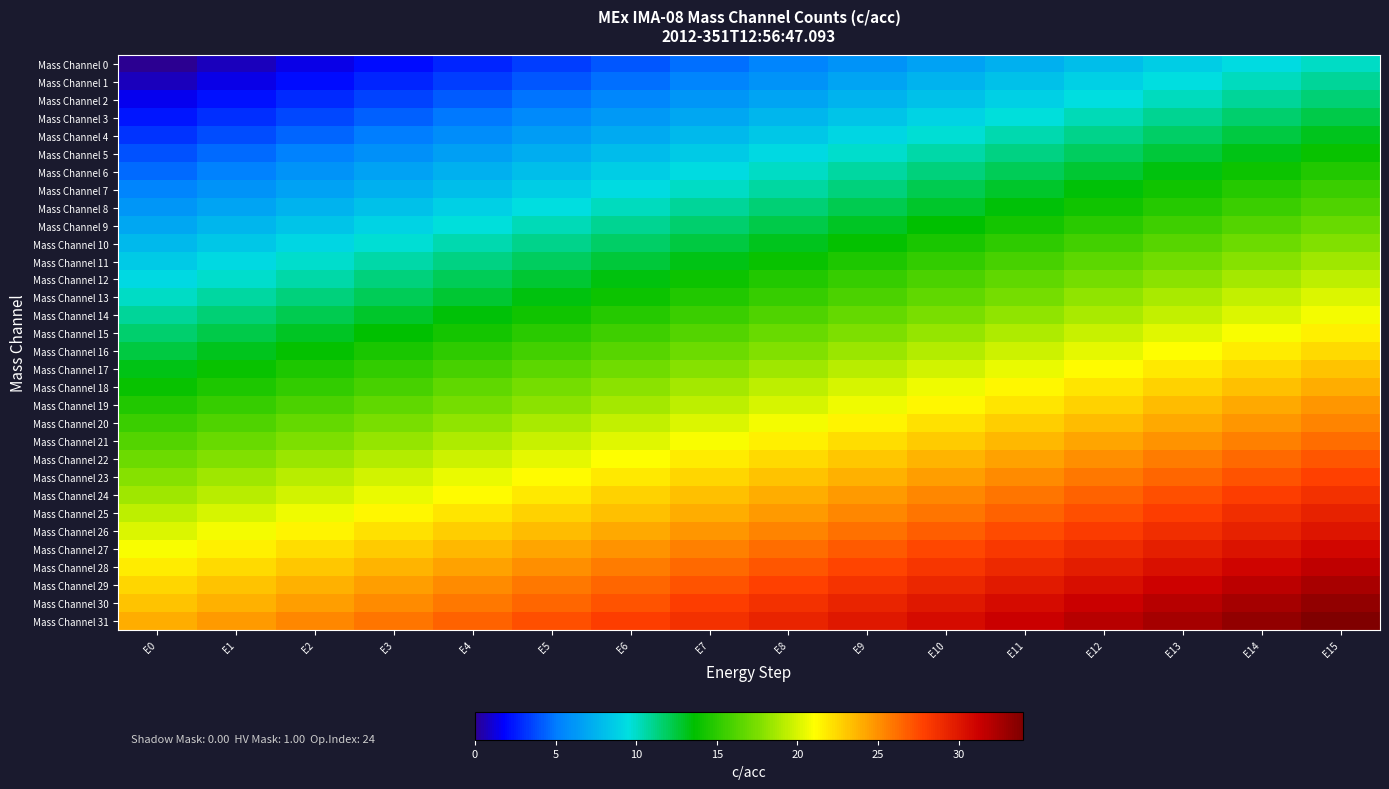

Reading left to right, transcribe all the data shown in this chart.

Mass Channel 0: E0=0.0	E1=0.7	E2=1.3	E3=2.0	E4=2.7	E5=3.3	E6=4.0	E7=4.7	E8=5.3	E9=6.0	E10=6.7	E11=7.3	E12=8.0	E13=8.7	E14=9.3	E15=10.0
Mass Channel 1: E0=0.8	E1=1.4	E2=2.1	E3=2.8	E4=3.4	E5=4.1	E6=4.8	E7=5.4	E8=6.1	E9=6.8	E10=7.4	E11=8.1	E12=8.8	E13=9.4	E14=10.1	E15=10.8
Mass Channel 2: E0=1.5	E1=2.2	E2=2.9	E3=3.5	E4=4.2	E5=4.9	E6=5.5	E7=6.2	E8=6.9	E9=7.5	E10=8.2	E11=8.9	E12=9.5	E13=10.2	E14=10.9	E15=11.5
Mass Channel 3: E0=2.3	E1=3.0	E2=3.7	E3=4.3	E4=5.0	E5=5.7	E6=6.3	E7=7.0	E8=7.7	E9=8.3	E10=9.0	E11=9.7	E12=10.3	E13=11.0	E14=11.7	E15=12.3
Mass Channel 4: E0=3.1	E1=3.8	E2=4.4	E3=5.1	E4=5.8	E5=6.4	E6=7.1	E7=7.8	E8=8.4	E9=9.1	E10=9.8	E11=10.4	E12=11.1	E13=11.8	E14=12.4	E15=13.1
Mass Channel 5: E0=3.9	E1=4.5	E2=5.2	E3=5.9	E4=6.5	E5=7.2	E6=7.9	E7=8.5	E8=9.2	E9=9.9	E10=10.5	E11=11.2	E12=11.9	E13=12.5	E14=13.2	E15=13.9
Mass Channel 6: E0=4.6	E1=5.3	E2=6.0	E3=6.6	E4=7.3	E5=8.0	E6=8.6	E7=9.3	E8=10.0	E9=10.6	E10=11.3	E11=12.0	E12=12.6	E13=13.3	E14=14.0	E15=14.6
Mass Channel 7: E0=5.4	E1=6.1	E2=6.8	E3=7.4	E4=8.1	E5=8.8	E6=9.4	E7=10.1	E8=10.8	E9=11.4	E10=12.1	E11=12.8	E12=13.4	E13=14.1	E14=14.8	E15=15.4
Mass Channel 8: E0=6.2	E1=6.9	E2=7.5	E3=8.2	E4=8.9	E5=9.5	E6=10.2	E7=10.9	E8=11.5	E9=12.2	E10=12.9	E11=13.5	E12=14.2	E13=14.9	E14=15.5	E15=16.2
Mass Channel 9: E0=7.0	E1=7.6	E2=8.3	E3=9.0	E4=9.6	E5=10.3	E6=11.0	E7=11.6	E8=12.3	E9=13.0	E10=13.6	E11=14.3	E12=15.0	E13=15.6	E14=16.3	E15=17.0
Mass Channel 10: E0=7.7	E1=8.4	E2=9.1	E3=9.7	E4=10.4	E5=11.1	E6=11.7	E7=12.4	E8=13.1	E9=13.7	E10=14.4	E11=15.1	E12=15.7	E13=16.4	E14=17.1	E15=17.7
Mass Channel 11: E0=8.5	E1=9.2	E2=9.8	E3=10.5	E4=11.2	E5=11.8	E6=12.5	E7=13.2	E8=13.8	E9=14.5	E10=15.2	E11=15.8	E12=16.5	E13=17.2	E14=17.8	E15=18.5
Mass Channel 12: E0=9.3	E1=10.0	E2=10.6	E3=11.3	E4=12.0	E5=12.6	E6=13.3	E7=14.0	E8=14.6	E9=15.3	E10=16.0	E11=16.6	E12=17.3	E13=18.0	E14=18.6	E15=19.3
Mass Channel 13: E0=10.1	E1=10.7	E2=11.4	E3=12.1	E4=12.7	E5=13.4	E6=14.1	E7=14.7	E8=15.4	E9=16.1	E10=16.7	E11=17.4	E12=18.1	E13=18.7	E14=19.4	E15=20.1
Mass Channel 14: E0=10.8	E1=11.5	E2=12.2	E3=12.8	E4=13.5	E5=14.2	E6=14.8	E7=15.5	E8=16.2	E9=16.8	E10=17.5	E11=18.2	E12=18.8	E13=19.5	E14=20.2	E15=20.8
Mass Channel 15: E0=11.6	E1=12.3	E2=12.9	E3=13.6	E4=14.3	E5=14.9	E6=15.6	E7=16.3	E8=16.9	E9=17.6	E10=18.3	E11=18.9	E12=19.6	E13=20.3	E14=20.9	E15=21.6
Mass Channel 16: E0=12.4	E1=13.1	E2=13.7	E3=14.4	E4=15.1	E5=15.7	E6=16.4	E7=17.1	E8=17.7	E9=18.4	E10=19.1	E11=19.7	E12=20.4	E13=21.1	E14=21.7	E15=22.4
Mass Channel 17: E0=13.2	E1=13.8	E2=14.5	E3=15.2	E4=15.8	E5=16.5	E6=17.2	E7=17.8	E8=18.5	E9=19.2	E10=19.8	E11=20.5	E12=21.2	E13=21.8	E14=22.5	E15=23.2
Mass Channel 18: E0=13.9	E1=14.6	E2=15.3	E3=15.9	E4=16.6	E5=17.3	E6=17.9	E7=18.6	E8=19.3	E9=19.9	E10=20.6	E11=21.3	E12=21.9	E13=22.6	E14=23.3	E15=23.9
Mass Channel 19: E0=14.7	E1=15.4	E2=16.0	E3=16.7	E4=17.4	E5=18.0	E6=18.7	E7=19.4	E8=20.0	E9=20.7	E10=21.4	E11=22.0	E12=22.7	E13=23.4	E14=24.0	E15=24.7
Mass Channel 20: E0=15.5	E1=16.2	E2=16.8	E3=17.5	E4=18.2	E5=18.8	E6=19.5	E7=20.2	E8=20.8	E9=21.5	E10=22.2	E11=22.8	E12=23.5	E13=24.2	E14=24.8	E15=25.5
Mass Channel 21: E0=16.3	E1=16.9	E2=17.6	E3=18.3	E4=18.9	E5=19.6	E6=20.3	E7=20.9	E8=21.6	E9=22.3	E10=22.9	E11=23.6	E12=24.3	E13=24.9	E14=25.6	E15=26.3
Mass Channel 22: E0=17.0	E1=17.7	E2=18.4	E3=19.0	E4=19.7	E5=20.4	E6=21.0	E7=21.7	E8=22.4	E9=23.0	E10=23.7	E11=24.4	E12=25.0	E13=25.7	E14=26.4	E15=27.0
Mass Channel 23: E0=17.8	E1=18.5	E2=19.1	E3=19.8	E4=20.5	E5=21.1	E6=21.8	E7=22.5	E8=23.1	E9=23.8	E10=24.5	E11=25.1	E12=25.8	E13=26.5	E14=27.1	E15=27.8
Mass Channel 24: E0=18.6	E1=19.2	E2=19.9	E3=20.6	E4=21.2	E5=21.9	E6=22.6	E7=23.2	E8=23.9	E9=24.6	E10=25.2	E11=25.9	E12=26.6	E13=27.2	E14=27.9	E15=28.6
Mass Channel 25: E0=19.4	E1=20.0	E2=20.7	E3=21.4	E4=22.0	E5=22.7	E6=23.4	E7=24.0	E8=24.7	E9=25.4	E10=26.0	E11=26.7	E12=27.4	E13=28.0	E14=28.7	E15=29.4
Mass Channel 26: E0=20.1	E1=20.8	E2=21.5	E3=22.1	E4=22.8	E5=23.5	E6=24.1	E7=24.8	E8=25.5	E9=26.1	E10=26.8	E11=27.5	E12=28.1	E13=28.8	E14=29.5	E15=30.1
Mass Channel 27: E0=20.9	E1=21.6	E2=22.2	E3=22.9	E4=23.6	E5=24.2	E6=24.9	E7=25.6	E8=26.2	E9=26.9	E10=27.6	E11=28.2	E12=28.9	E13=29.6	E14=30.2	E15=30.9
Mass Channel 28: E0=21.7	E1=22.3	E2=23.0	E3=23.7	E4=24.3	E5=25.0	E6=25.7	E7=26.3	E8=27.0	E9=27.7	E10=28.3	E11=29.0	E12=29.7	E13=30.3	E14=31.0	E15=31.7
Mass Channel 29: E0=22.5	E1=23.1	E2=23.8	E3=24.5	E4=25.1	E5=25.8	E6=26.5	E7=27.1	E8=27.8	E9=28.5	E10=29.1	E11=29.8	E12=30.5	E13=31.1	E14=31.8	E15=32.5
Mass Channel 30: E0=23.2	E1=23.9	E2=24.6	E3=25.2	E4=25.9	E5=26.6	E6=27.2	E7=27.9	E8=28.6	E9=29.2	E10=29.9	E11=30.6	E12=31.2	E13=31.9	E14=32.6	E15=33.2
Mass Channel 31: E0=24.0	E1=24.7	E2=25.3	E3=26.0	E4=26.7	E5=27.3	E6=28.0	E7=28.7	E8=29.3	E9=30.0	E10=30.7	E11=31.3	E12=32.0	E13=32.7	E14=33.3	E15=34.0